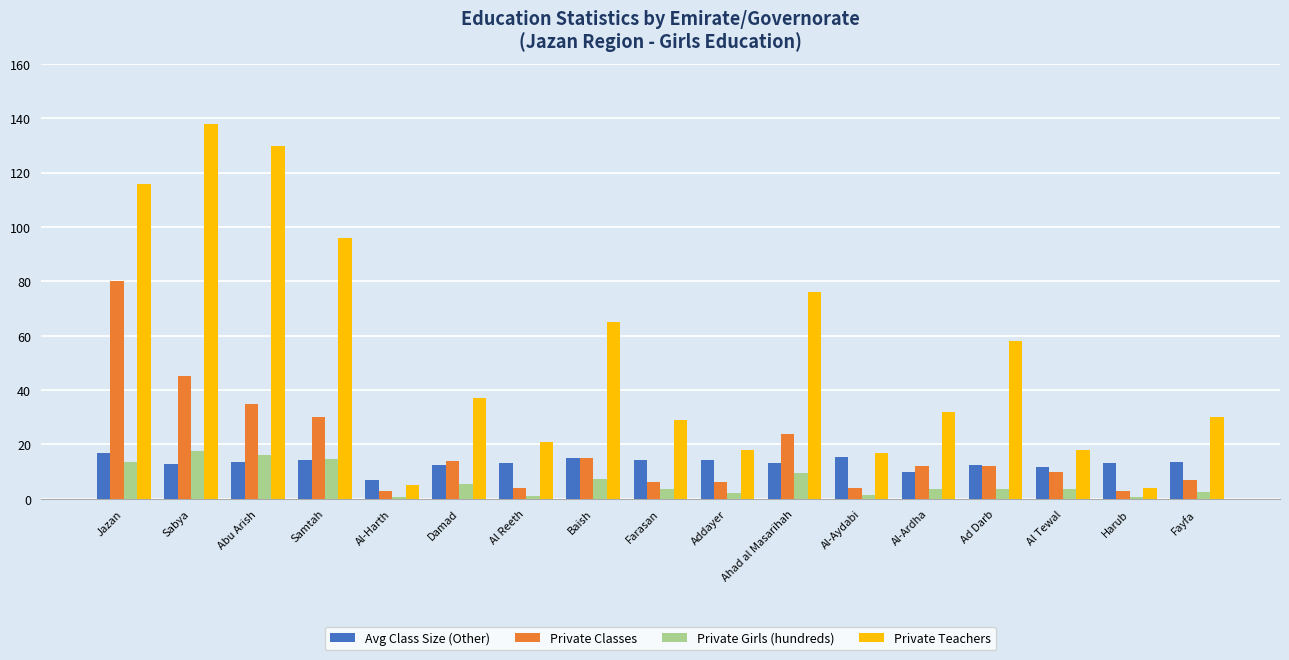

What is the difference between the highest and lowest values at Al-Aydabi?

15.5